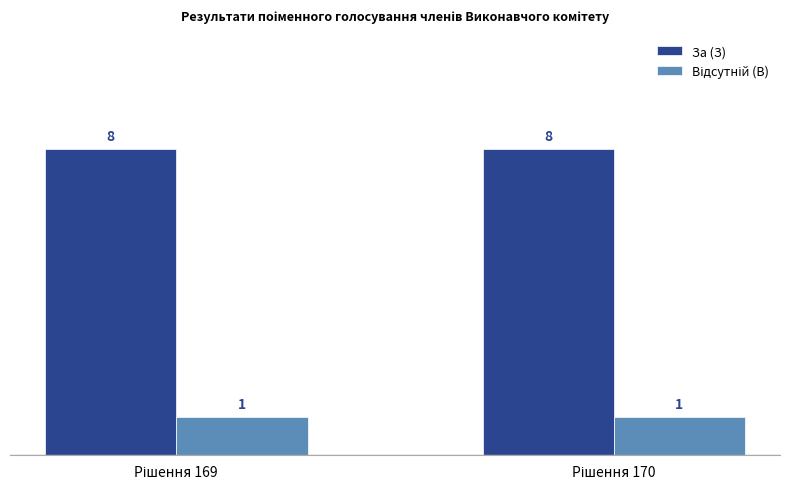

Which series has the largest total across all categories?

За (З)